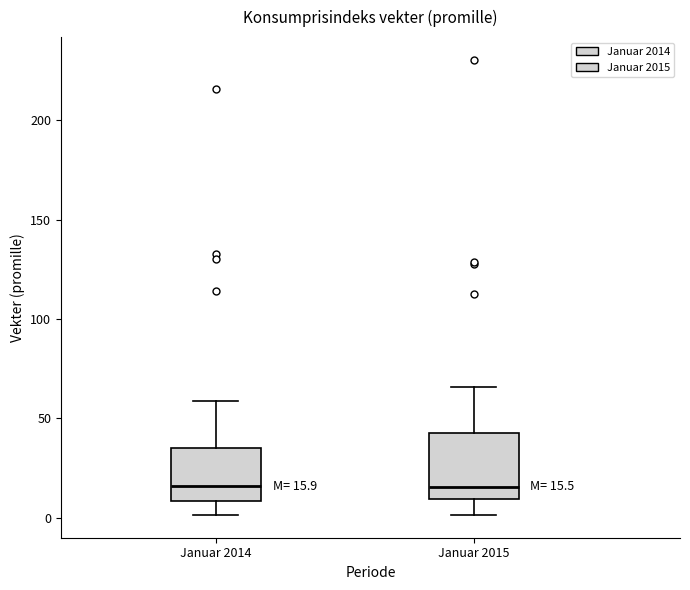

Comparing the boxes themselves (not the whiskers), which one is the tallest?

Januar 2015